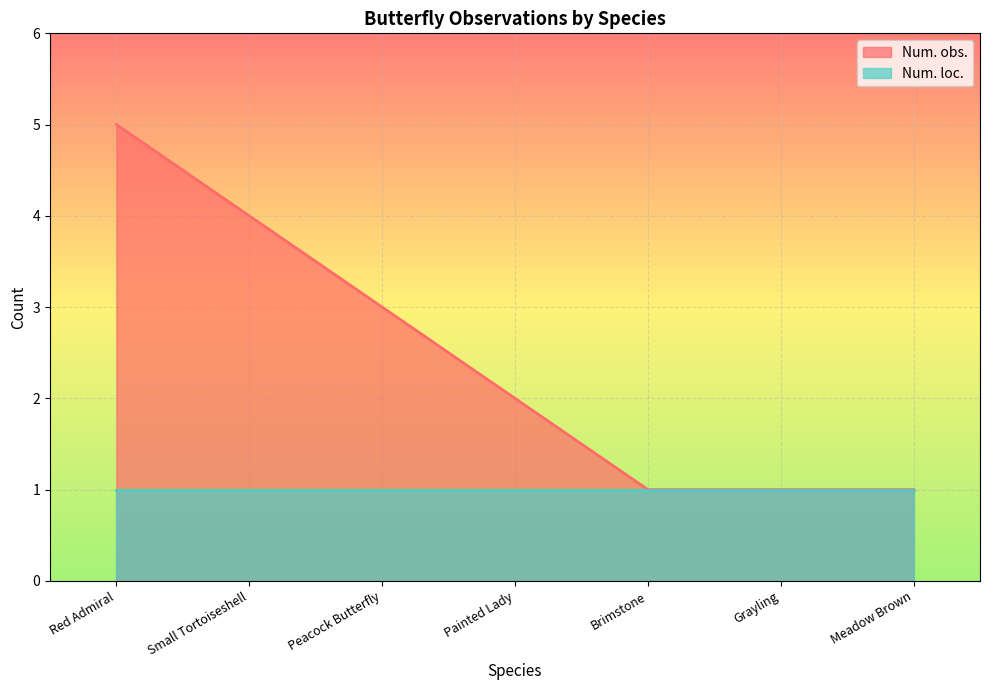

Does the chart display data point markers on the line(s)?

No